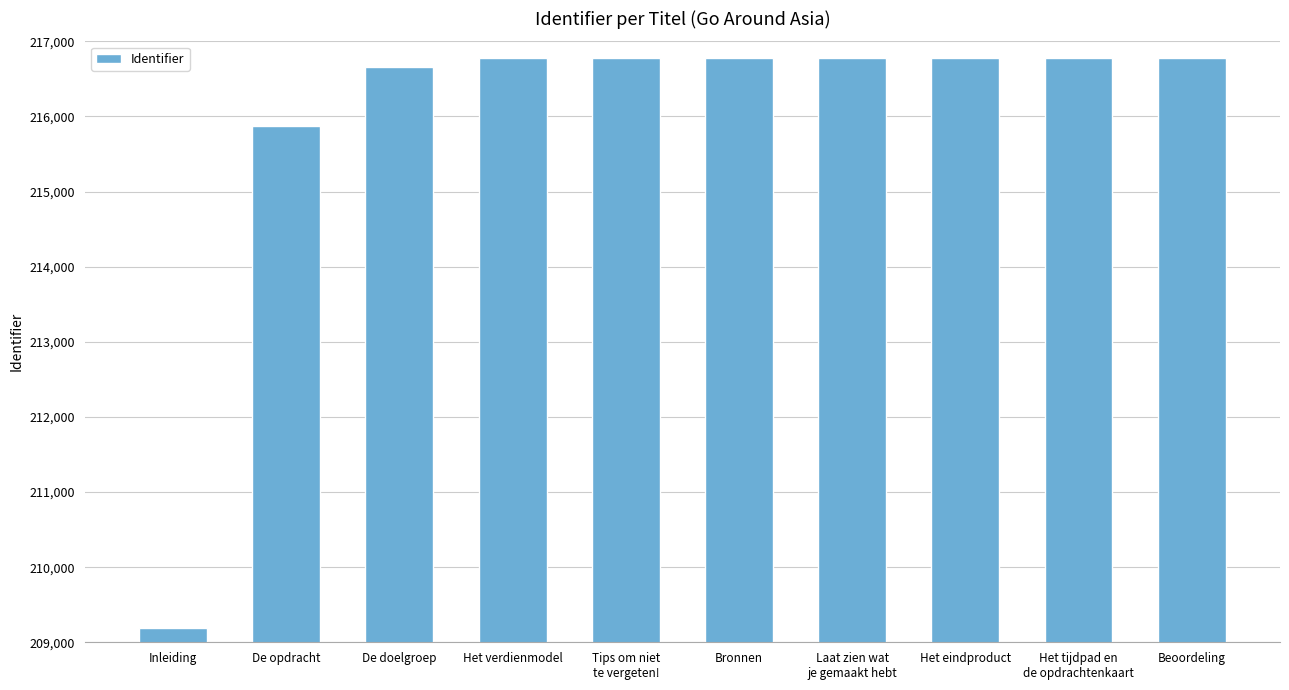

How many categories are shown in the chart?

10